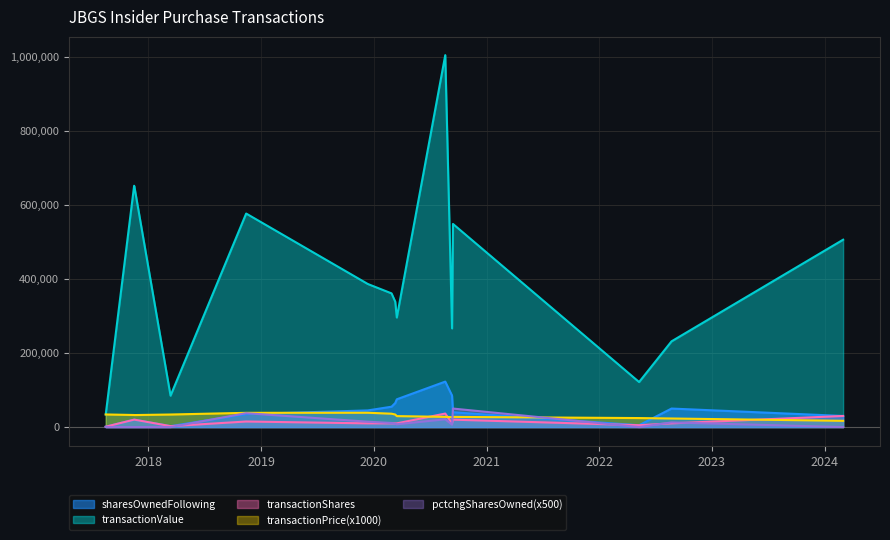

Reading left to right, list all the values displayed in this chart.

transactionShares: 2017-08-16=1000.0	2017-11-16=20000.0	2017-11-17=20000.0	2018-03-14=2500.0	2018-11-14=15000.0	2019-12-13=10000.0	2020-02-28=10000.0	2020-03-11=10000.0	2020-03-16=10000.0	2020-08-20=36500.0	2020-09-11=10000.0	2020-09-14=20000.0	2022-05-10=5000.0	2022-08-23=10000.0	2024-03-01=30000.0
transactionPricePerShare: 2017-08-16=34050.0	2017-11-16=32590.0	2017-11-17=32440.0	2018-03-14=33920.0	2018-11-14=38450.0	2019-12-13=38650.0	2020-02-28=36110.0	2020-03-11=33860.0	2020-03-16=29590.0	2020-08-20=27522.1	2020-09-11=26650.0	2020-09-14=27431.1	2022-05-10=24322.0	2022-08-23=23150.0	2024-03-01=16870.0
transactionValue: 2017-08-16=34050.0	2017-11-16=651800.0	2017-11-17=648800.0	2018-03-14=84800.0	2018-11-14=576750.0	2019-12-13=386500.0	2020-02-28=361100.0	2020-03-11=338600.0	2020-03-16=295900.0	2020-08-20=1004555.0	2020-09-11=266500.0	2020-09-14=548622.0	2022-05-10=121610.0	2022-08-23=231500.0	2024-03-01=506100.0
sharesOwnedFollowingTransaction: 2017-08-16=1000.0	2017-11-16=20000.0	2017-11-17=20000.0	2018-03-14=2500.0	2018-11-14=35000.0	2019-12-13=45000.0	2020-02-28=55000.0	2020-03-11=65000.0	2020-03-16=75000.0	2020-08-20=122790.0	2020-09-11=85000.0	2020-09-14=40000.0	2022-05-10=5000.0	2022-08-23=50000.0	2024-03-01=30000.0